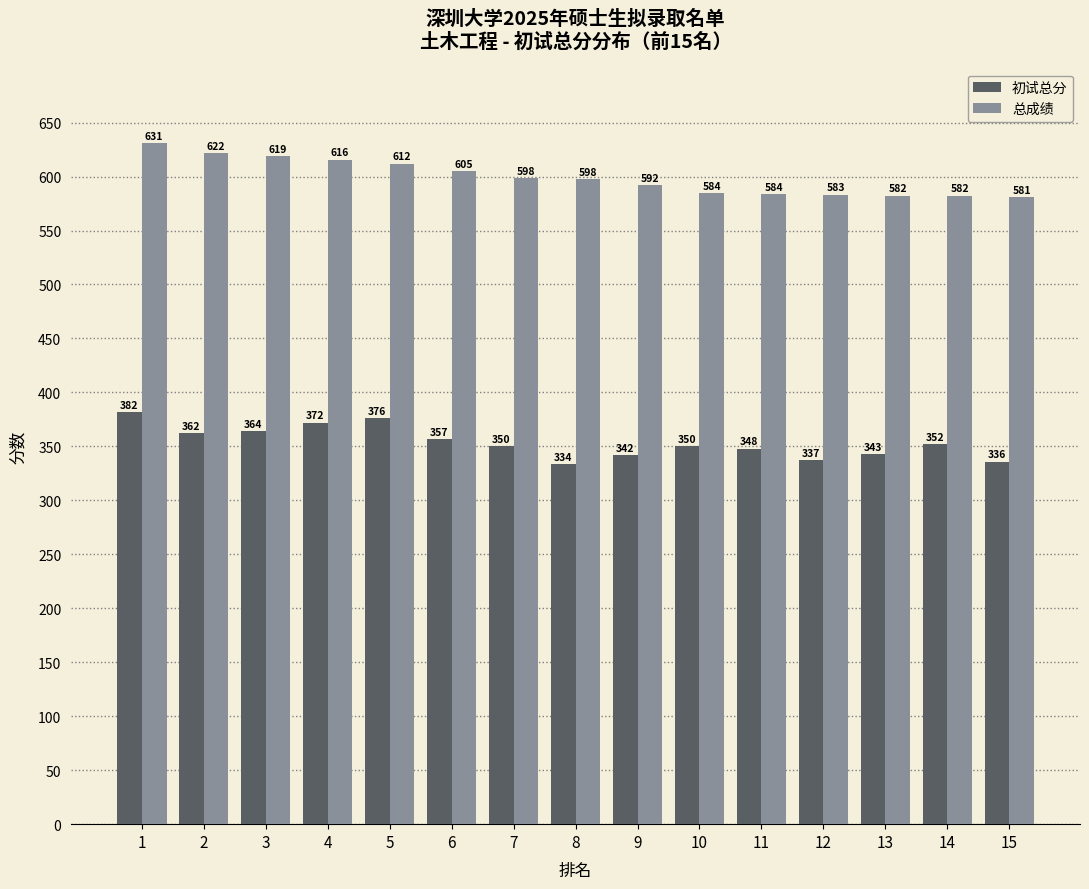

What is the difference between the 总成绩 values at 2 and 6?

16.7